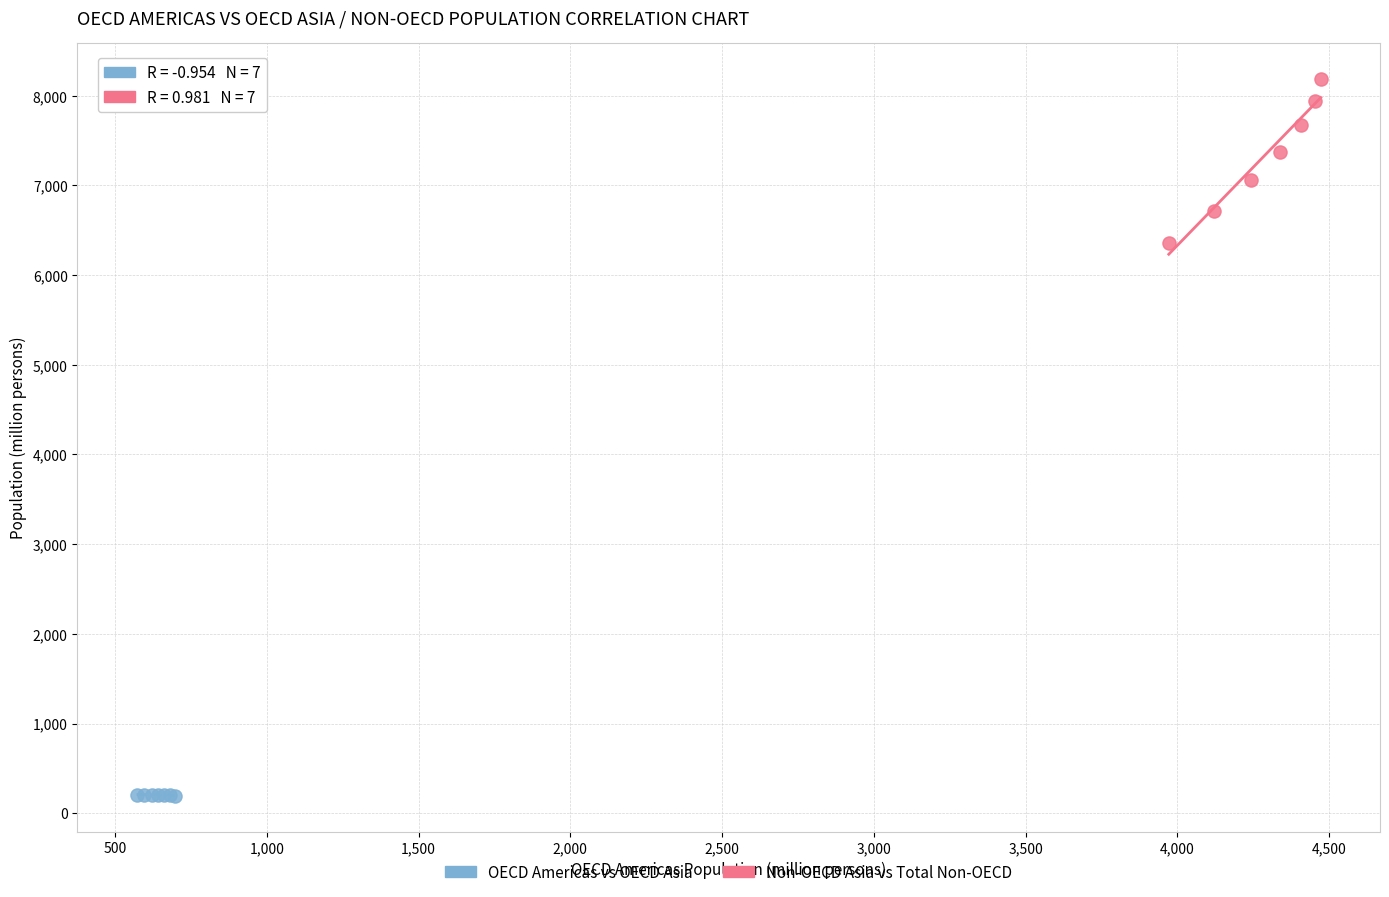

Which series reaches the minimum Y coordinate?

OECD Americas vs OECD Asia